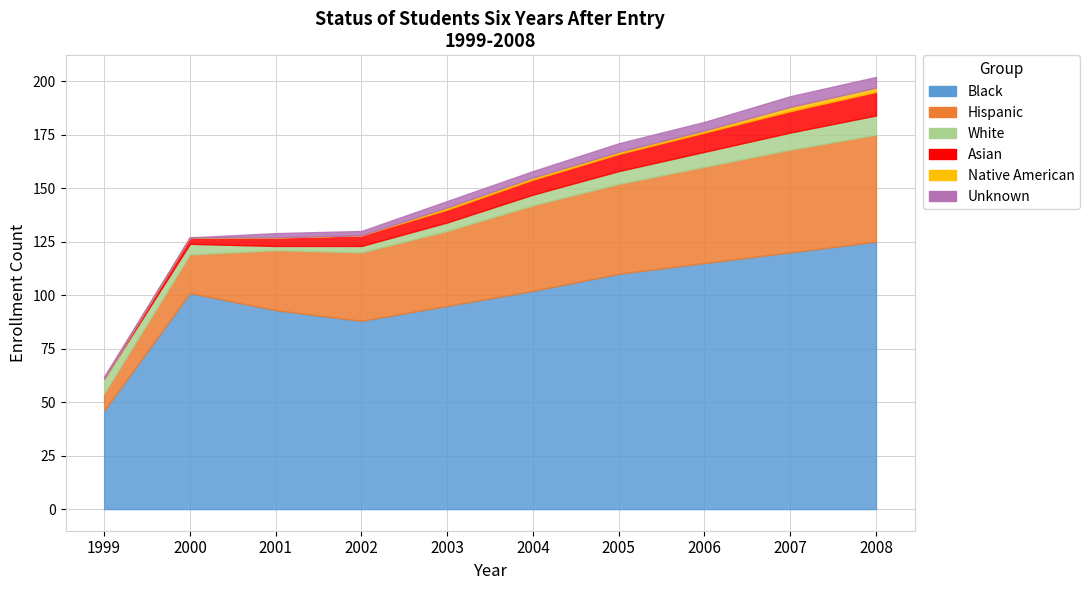

Where is Hispanic nearest to the value 29?

2001